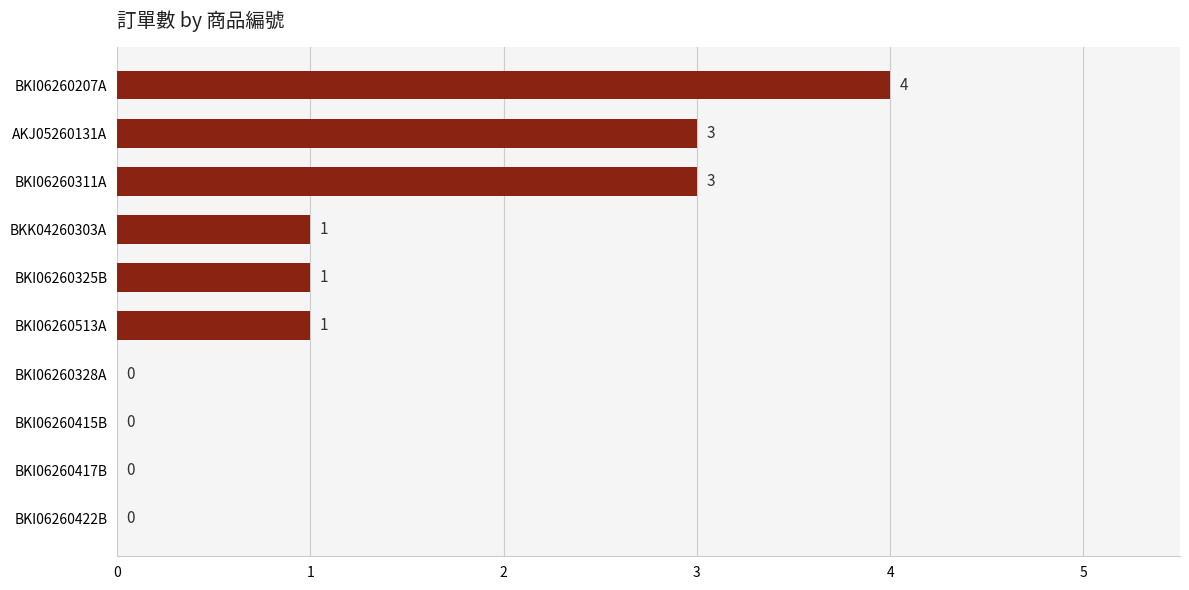

What is the greatest value displayed?

4